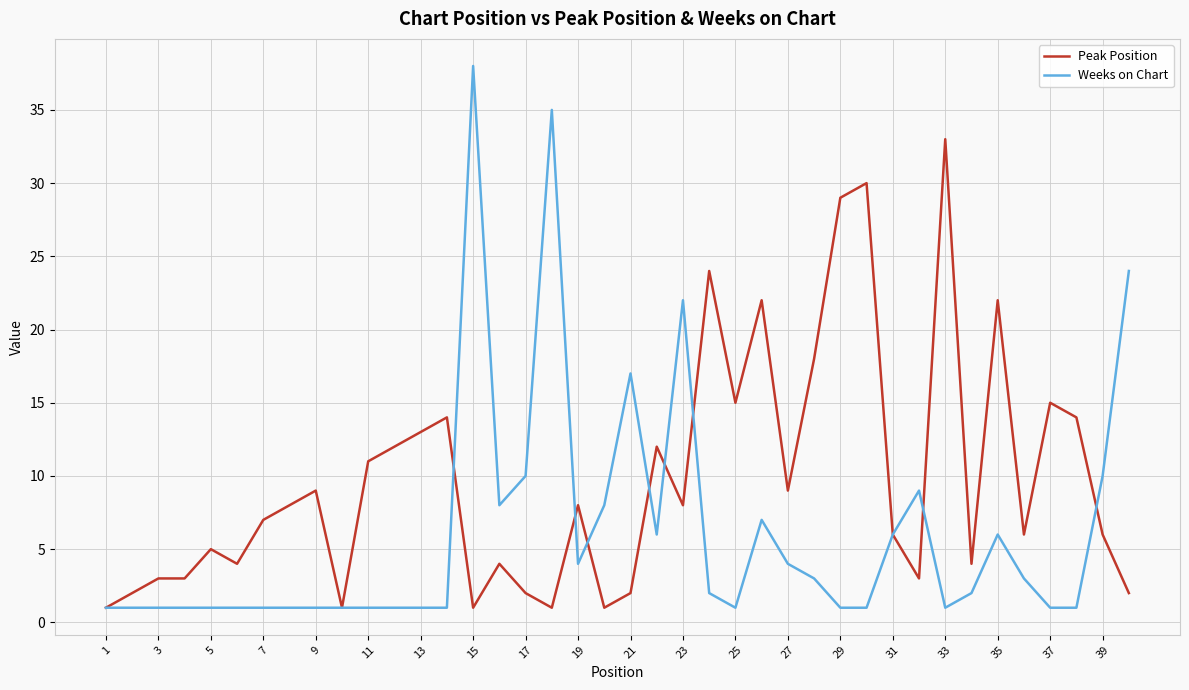

Rank the series by their maximum value, from highest to lowest.

Weeks on Chart, Peak Position